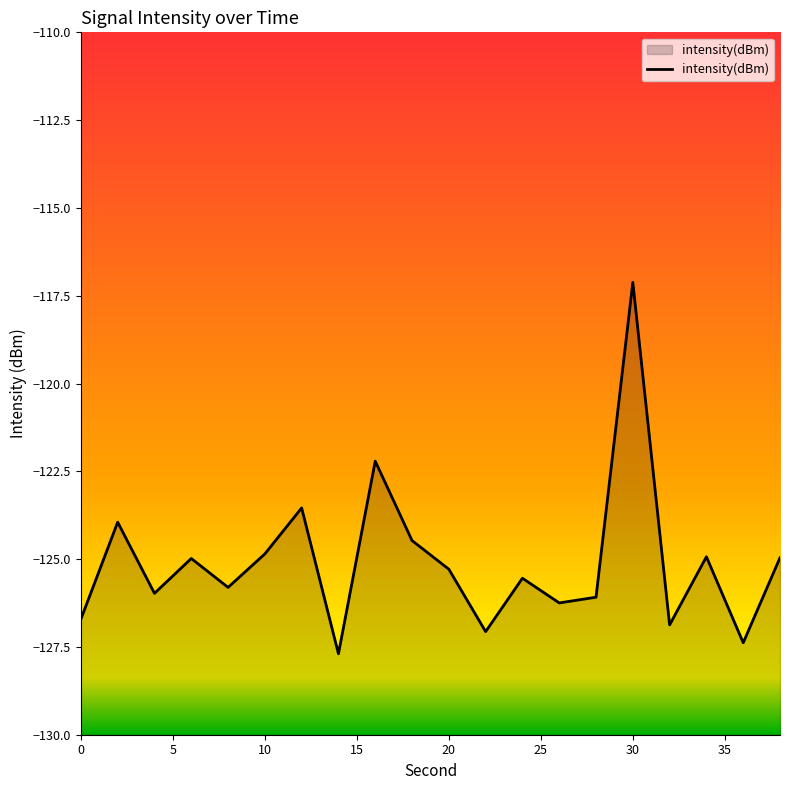

List the labels in order of value, largest first.

30, 16, 12, 2, 18, 10, 34, 38, 6, 20, 24, 8, 4, 28, 26, 0, 32, 22, 36, 14